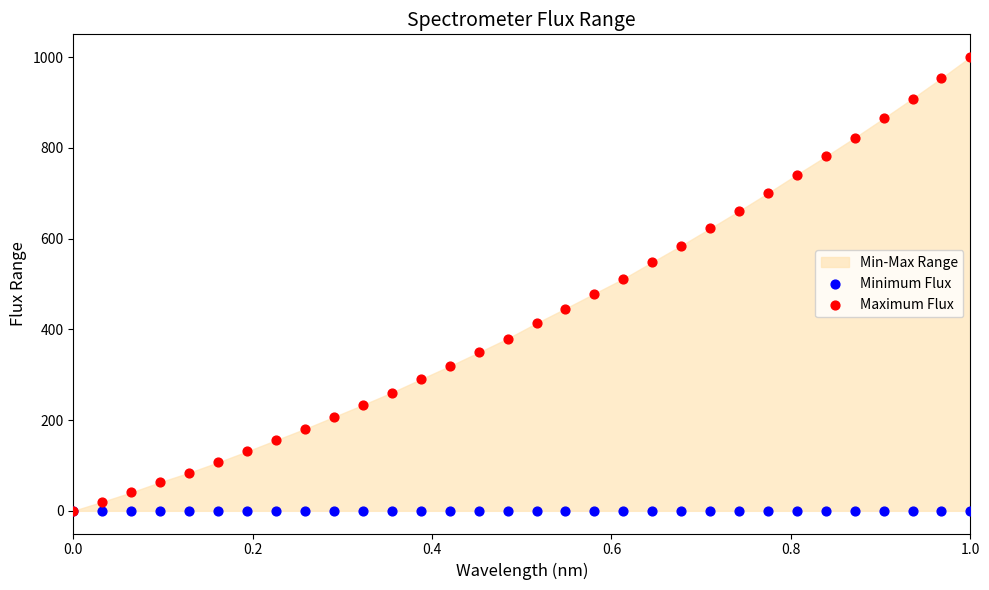

Which series has the largest Y range (max minus min)?

Maximum Flux